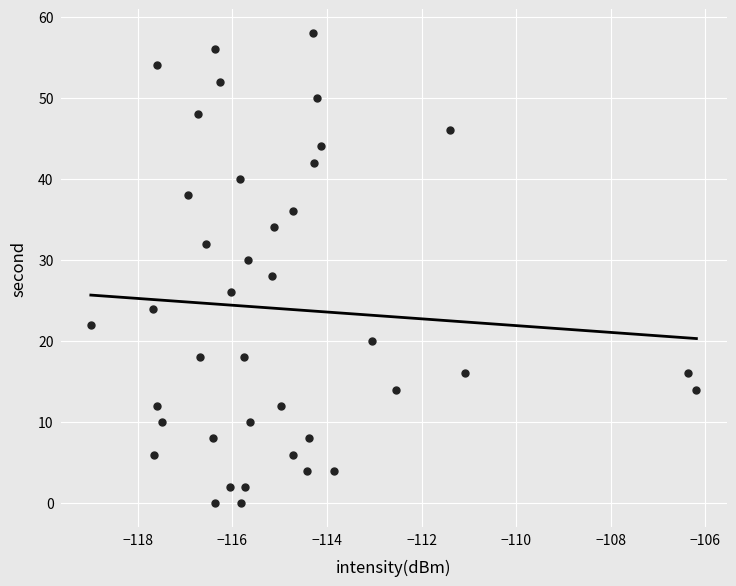

What is the range of Y values (max minus min)?

58